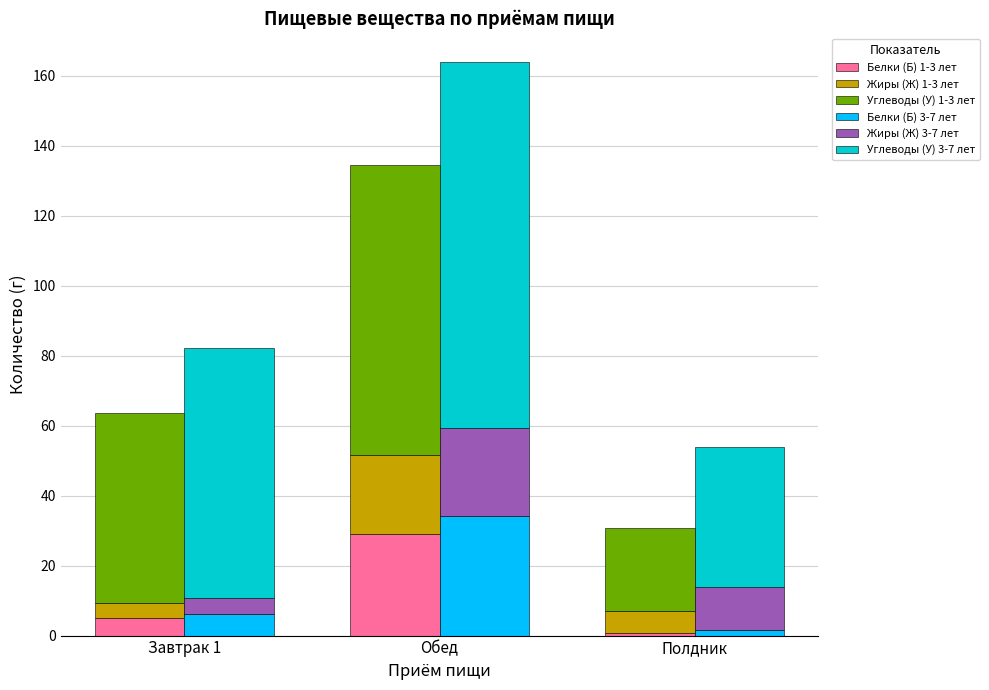

Are the bars horizontal?

No